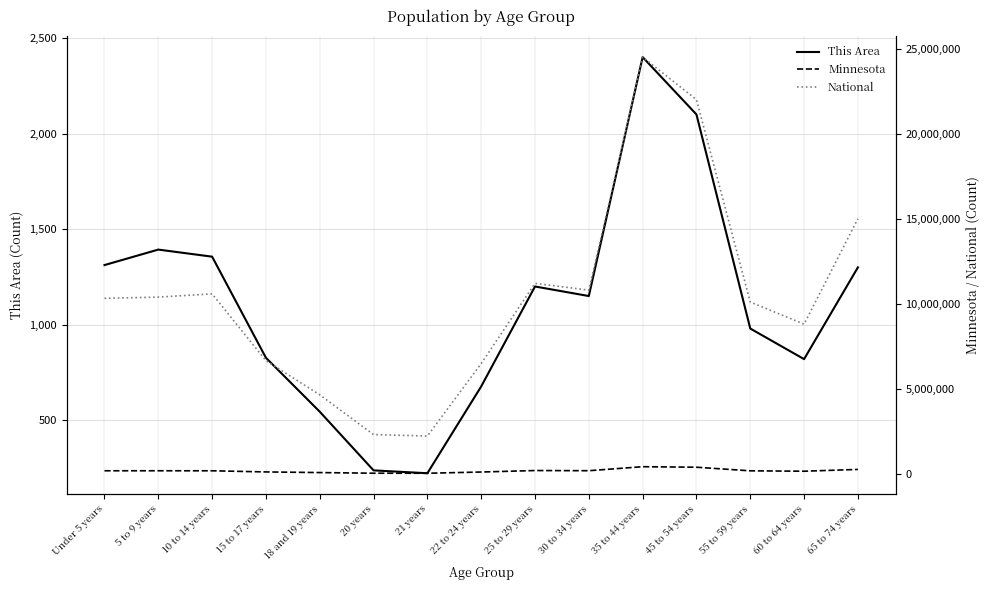

What is the sum of all Minnesota values?

2695631